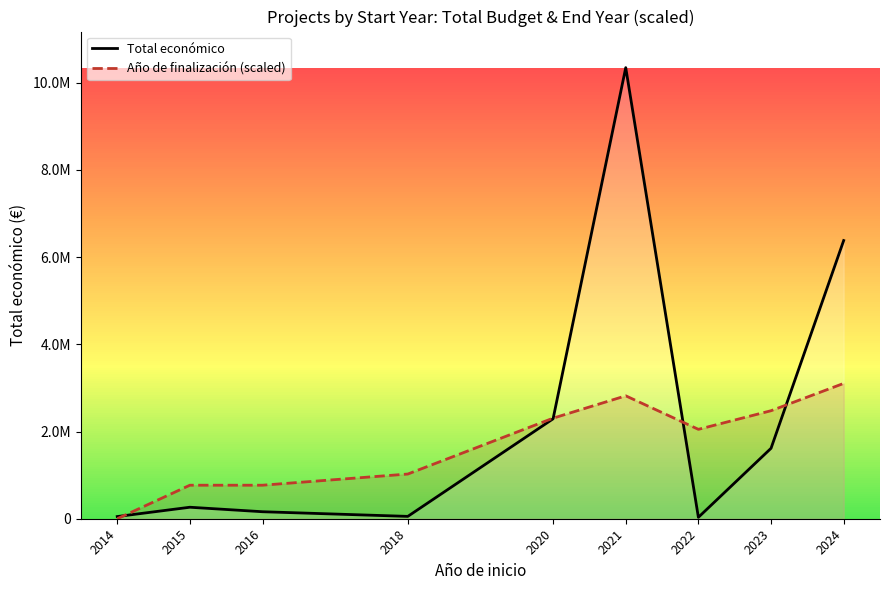

What is the sum of all Total económico values?

21195695.0